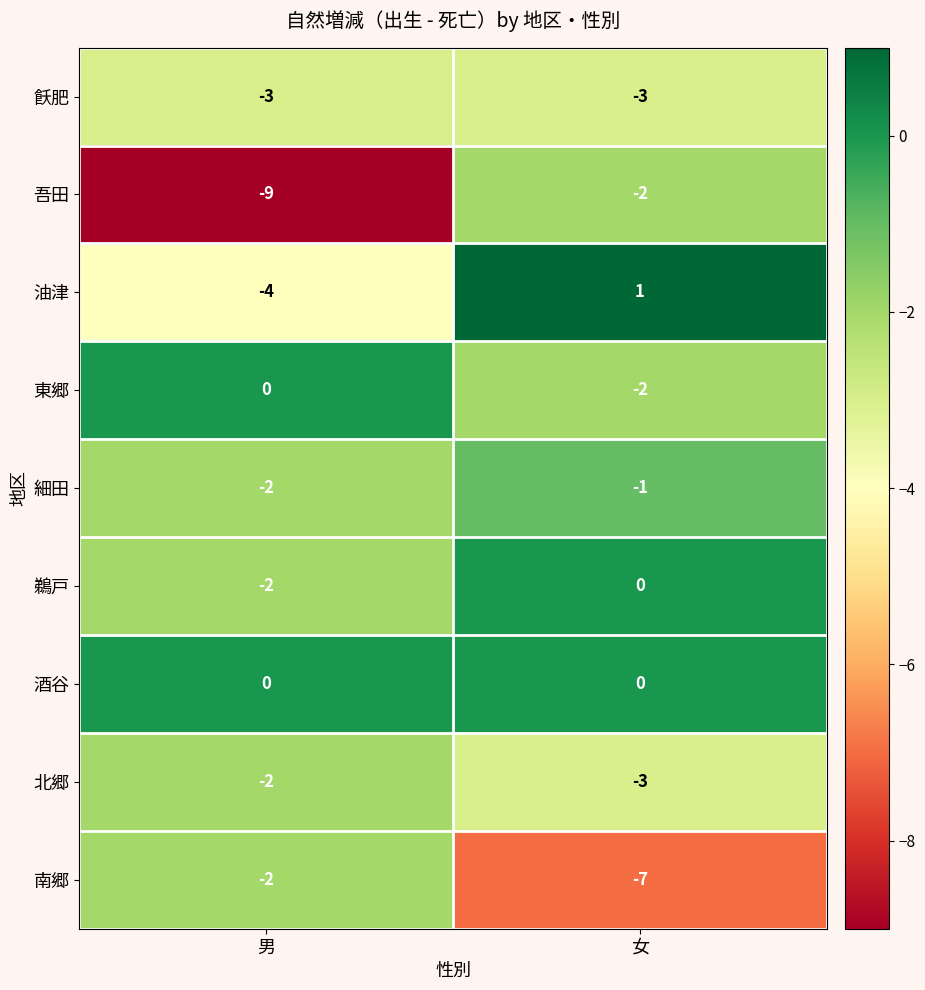

Which series has the widest spread of values?

吾田